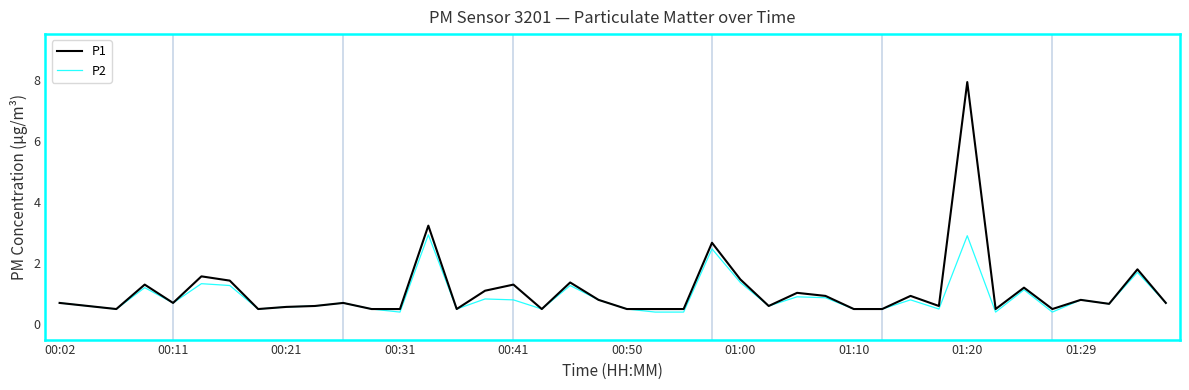

List the series in order of their peak value, lowest first.

P2, P1